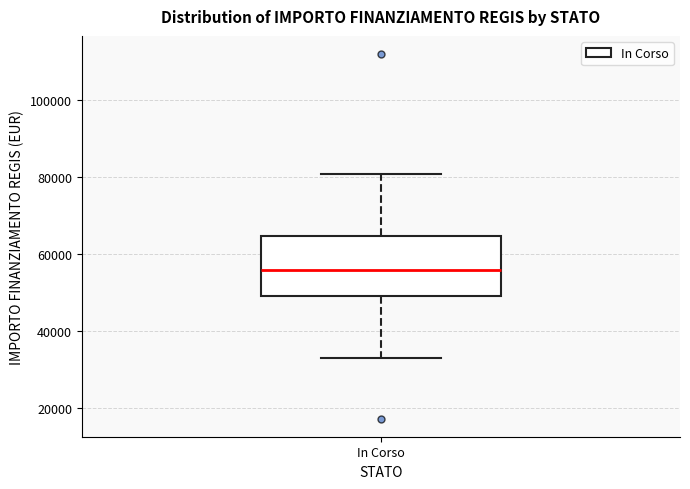

Where does the lower whisker of the box for In Corso end on the y-axis? The values are not printed on the chart, so give them approximately, as read against the axis.

32000